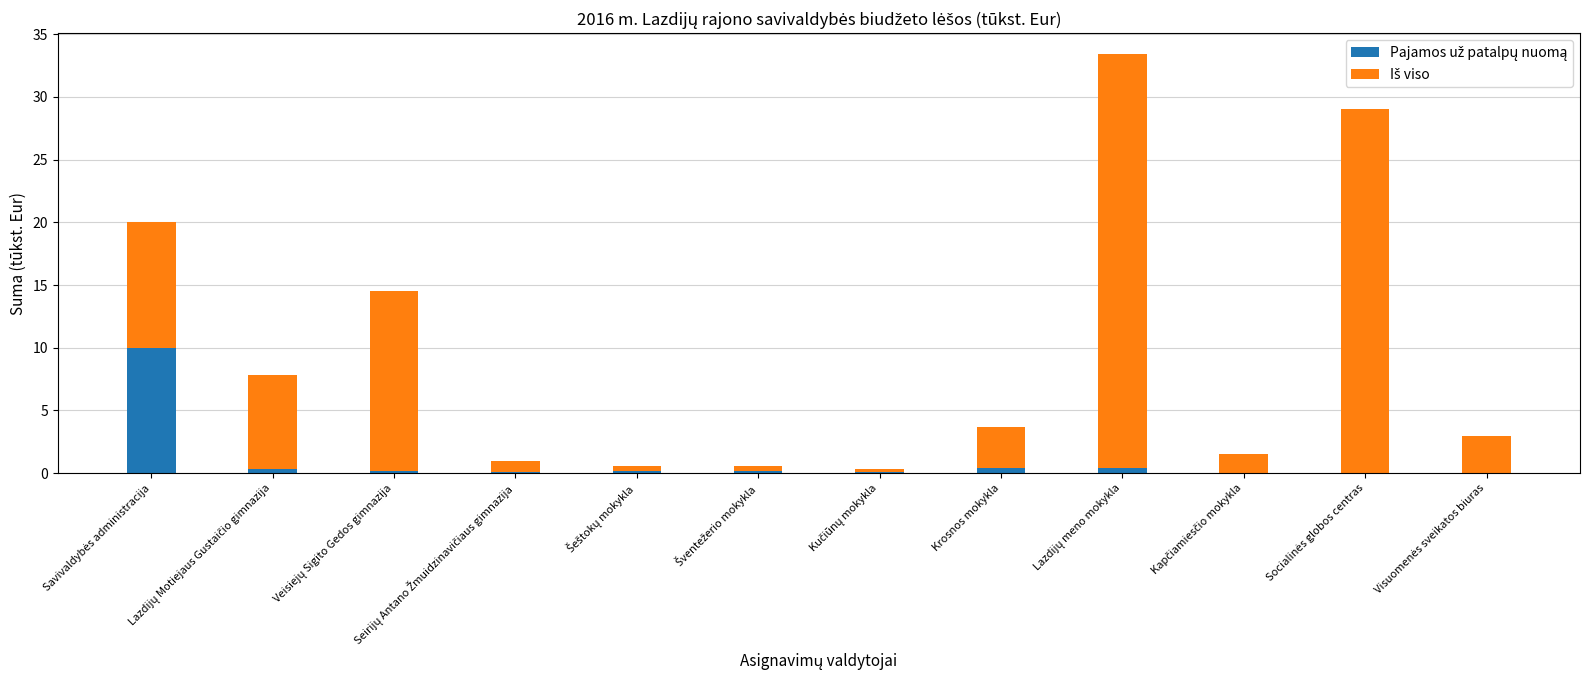

What position from the left is Šventežerio mokykla?

6